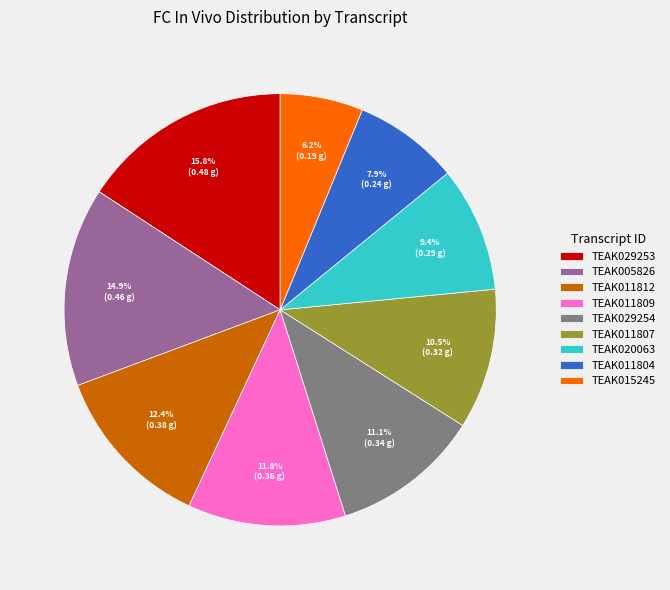

Is it true that TEAK015245 is 1% of the pie?

False